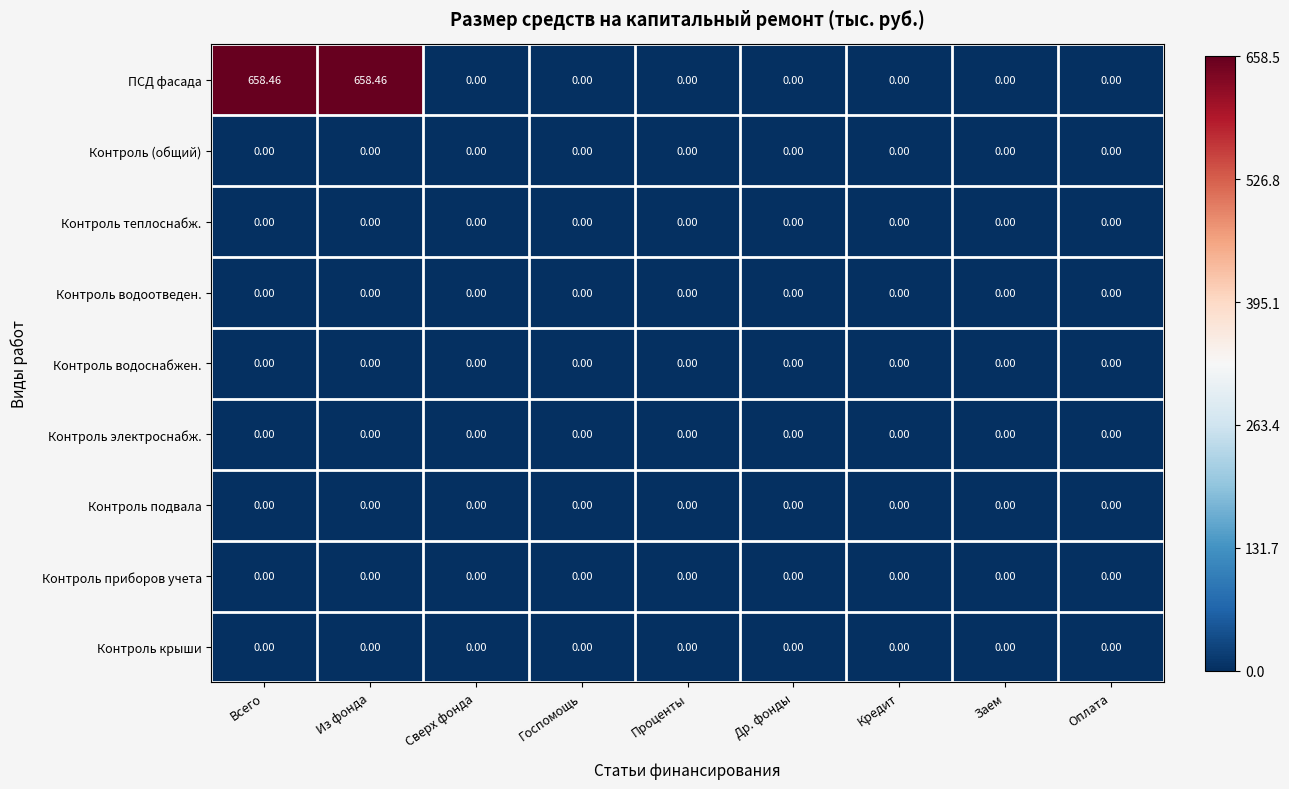

How many series are shown in this chart?

9